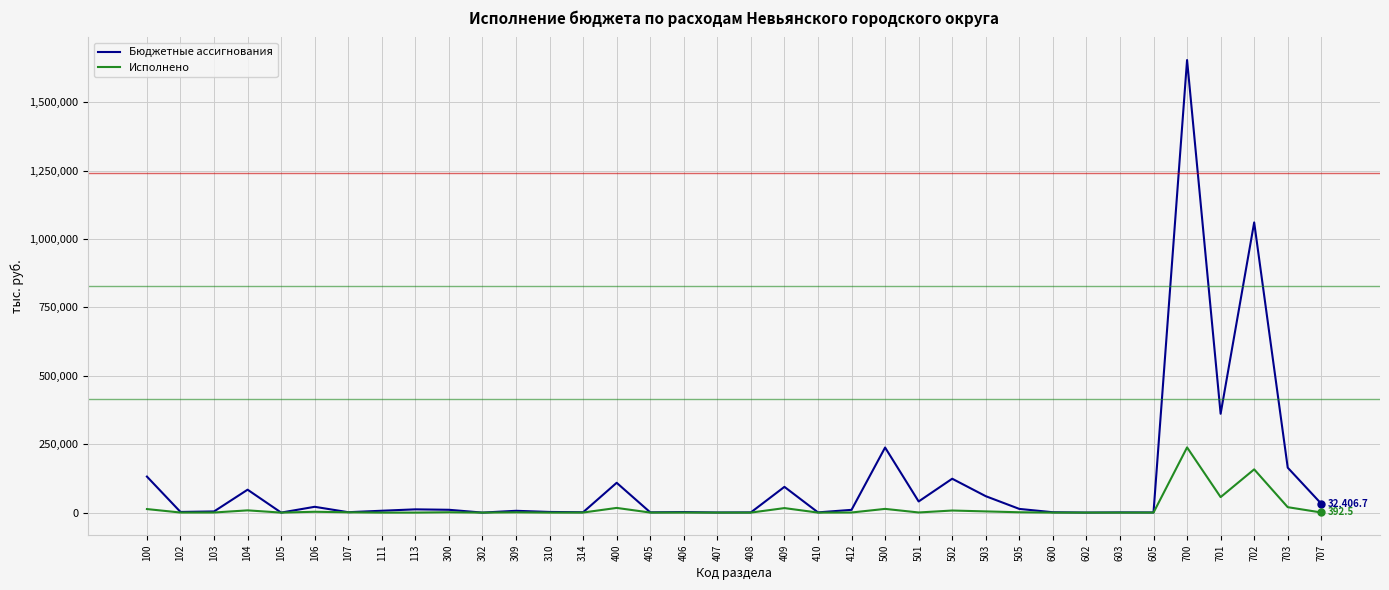

What is the total value across all series at 701?

417906.5